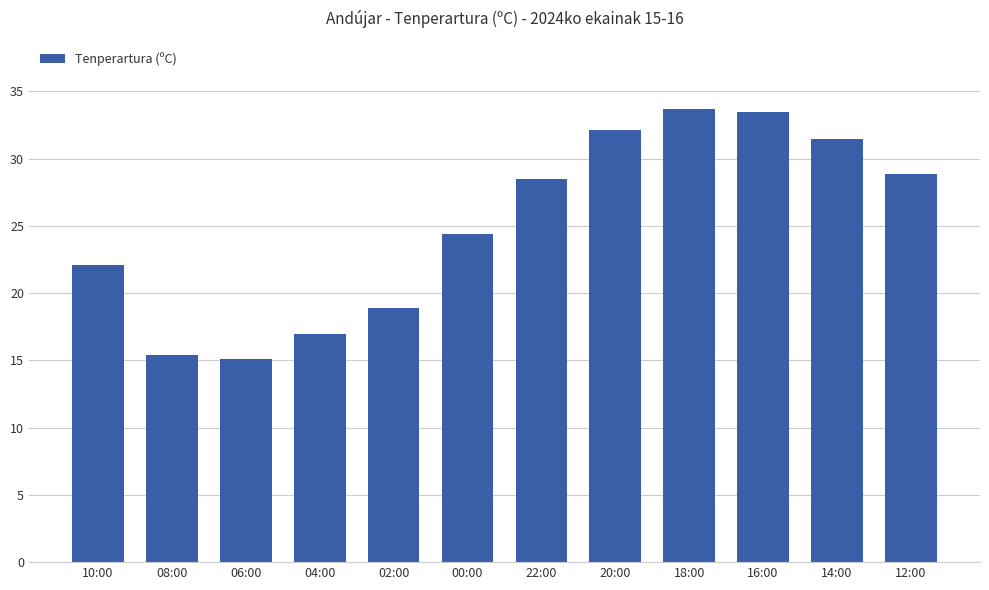

Reading left to right, list all the values displayed in this chart.

10:00=22.1	08:00=15.4	06:00=15.1	04:00=17.0	02:00=18.9	00:00=24.4	22:00=28.5	20:00=32.1	18:00=33.7	16:00=33.5	14:00=31.5	12:00=28.9